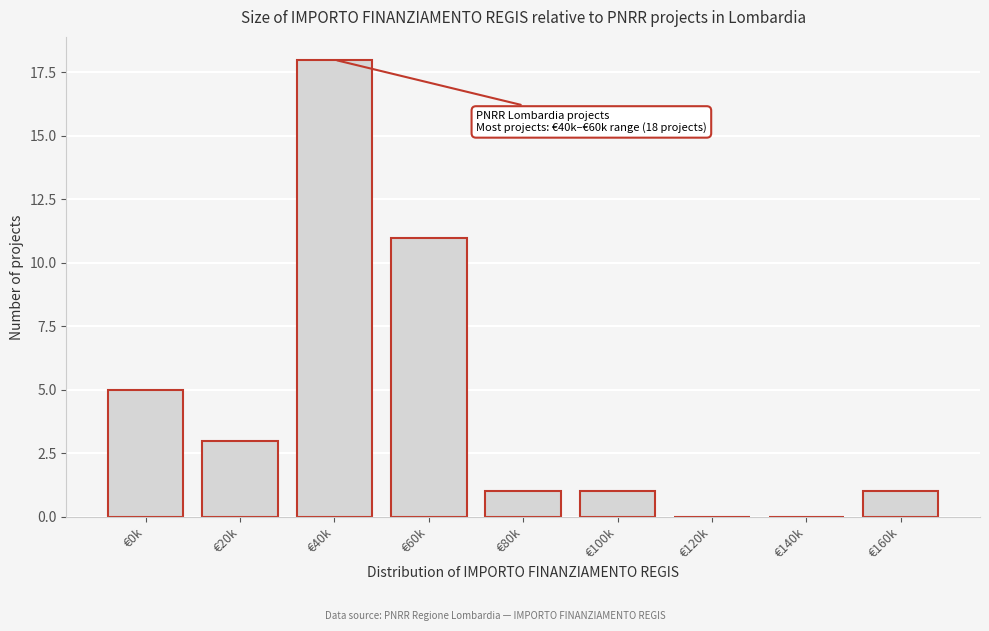

Reading left to right, extract all data points from this chart.

€0k=5	€20k=3	€40k=18	€60k=11	€80k=1	€100k=1	€120k=0	€140k=0	€160k=1